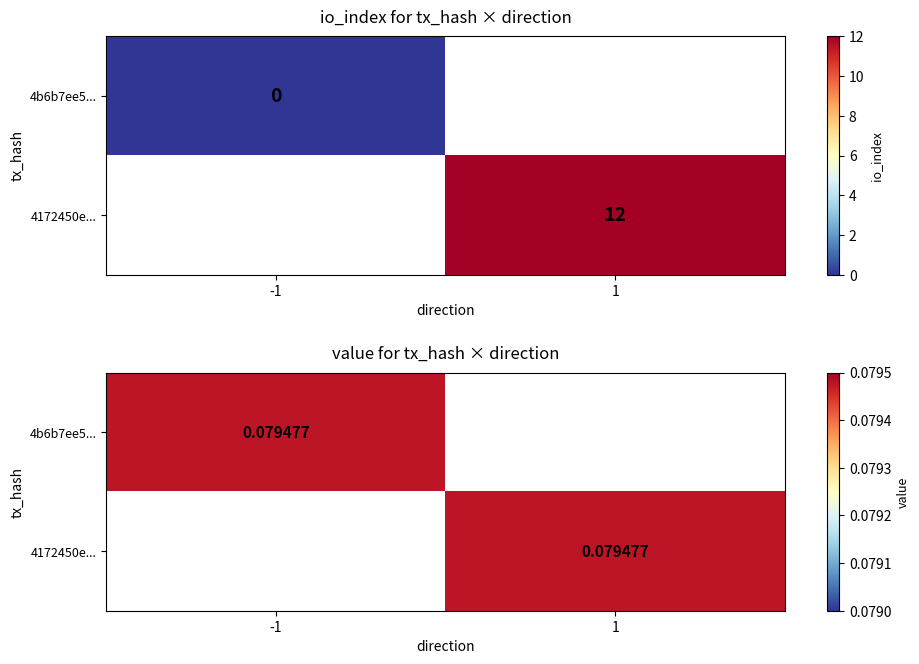

Rank the series by their maximum value, from highest to lowest.

4172450e90462fea9b43eb6102a4a5bad9c6894, 4b6b7ee54843fccce10b50bef95513ecd501865